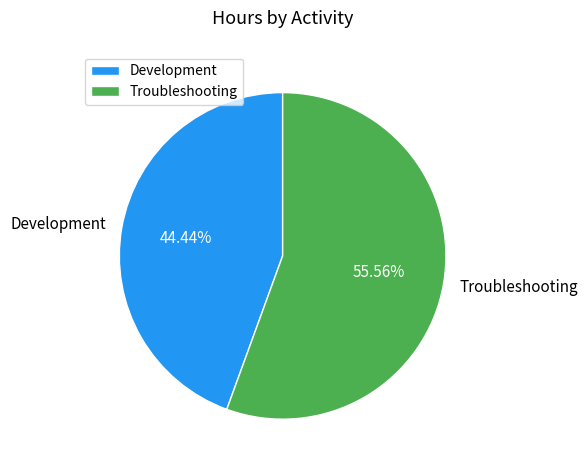

Approximately how many times larger is the value at Development compared to Troubleshooting?

0.8